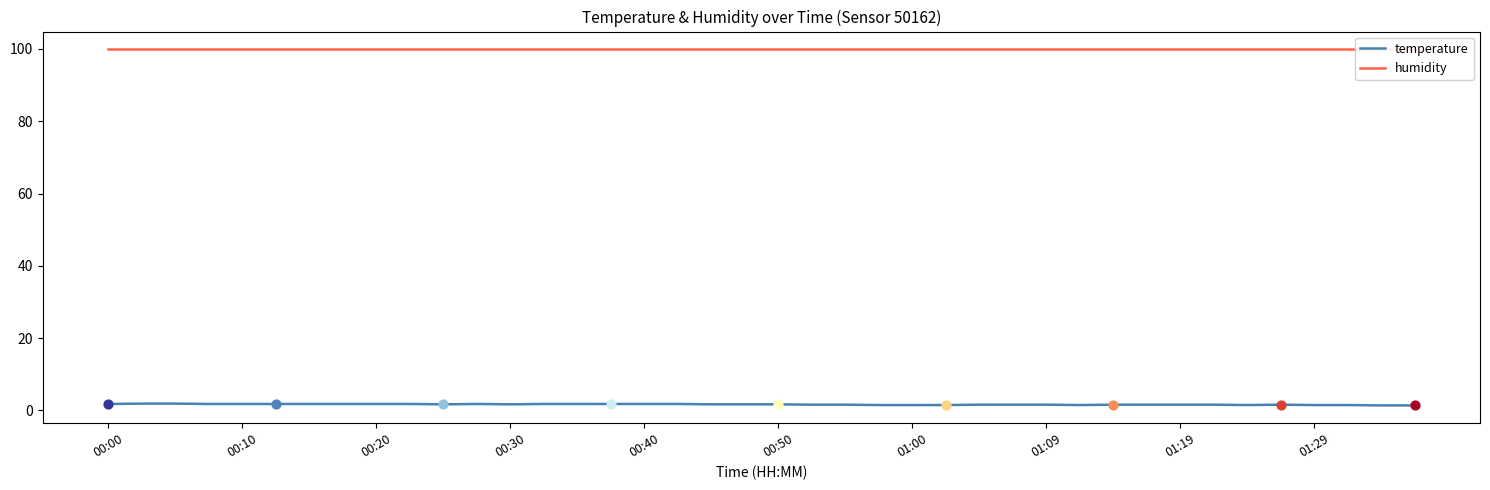

The temperature series shows 1.5 at 01:00. True or false?

True